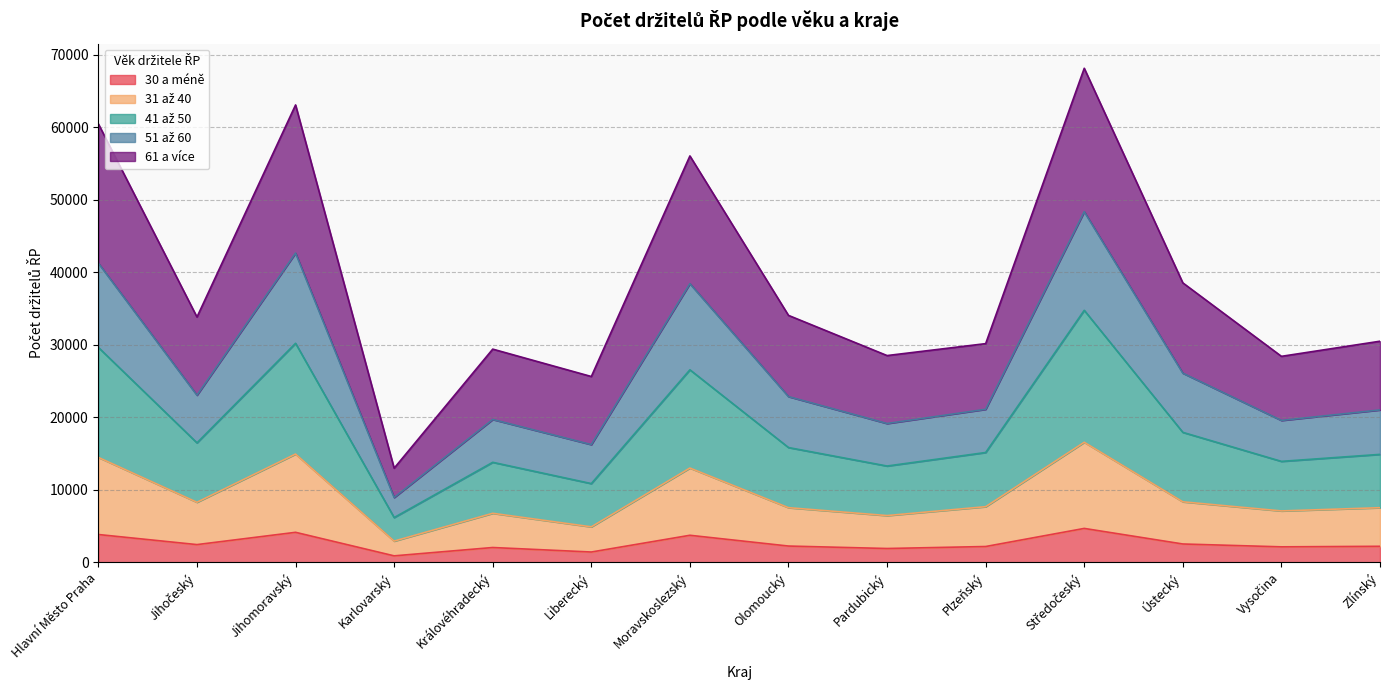

Does the chart have visible grid lines?

Yes